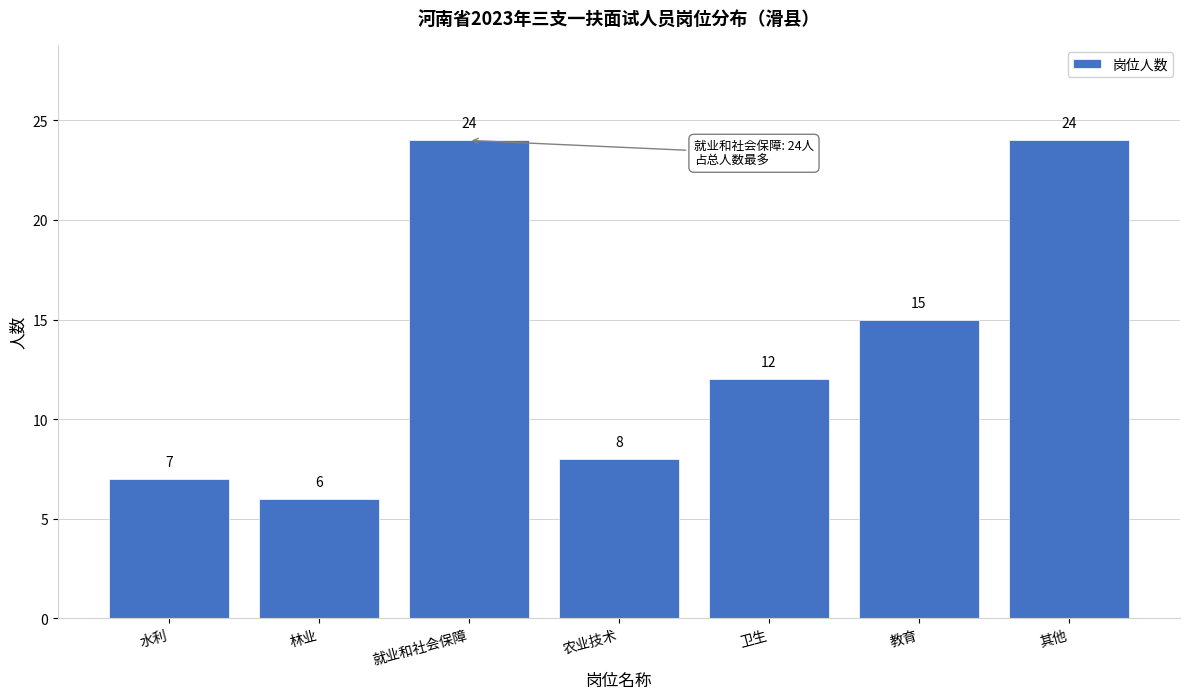

Reading right to left, extract all data points from this chart.

24	15	12	8	24	6	7